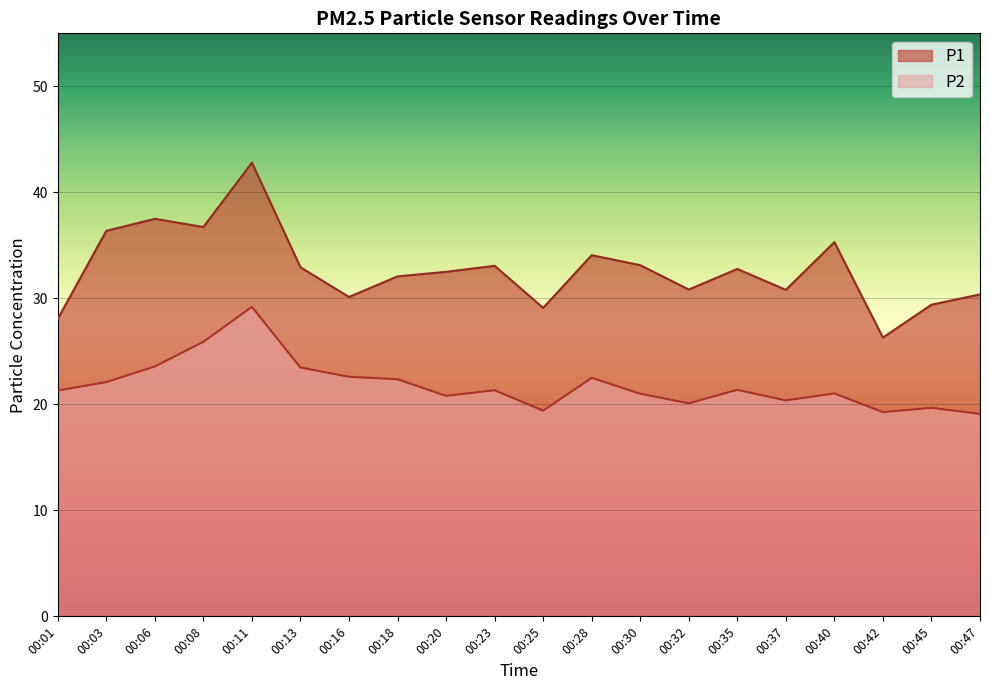

What is the difference between the maximum and second lowest values in the P1 series?

14.7